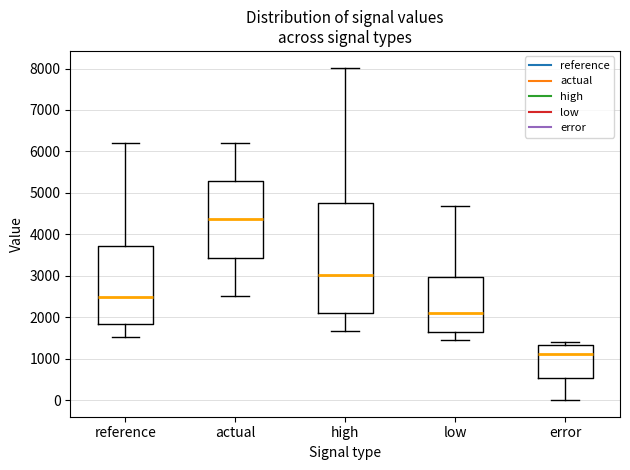

Which box has the lowest median line?

error